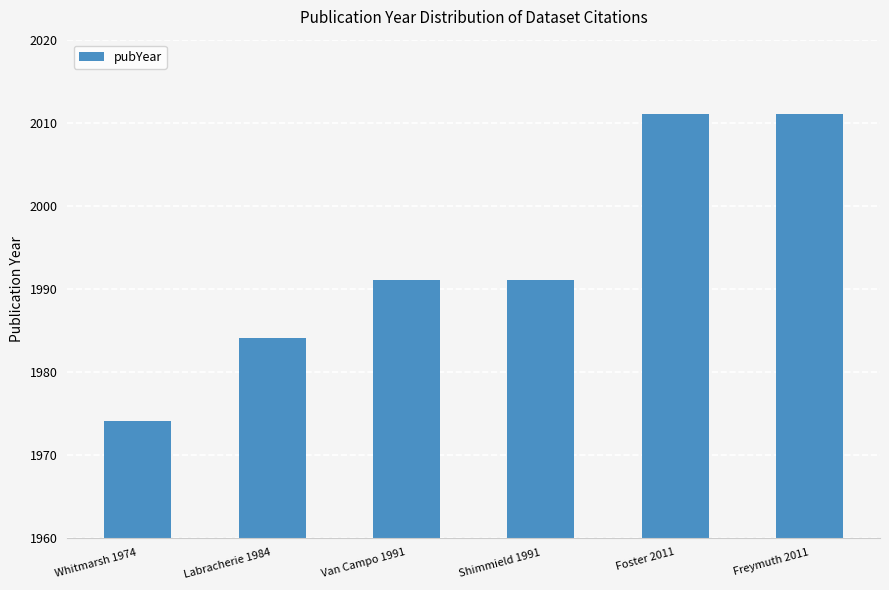

True or false: the data shows 3481 at Foster 2011.

False